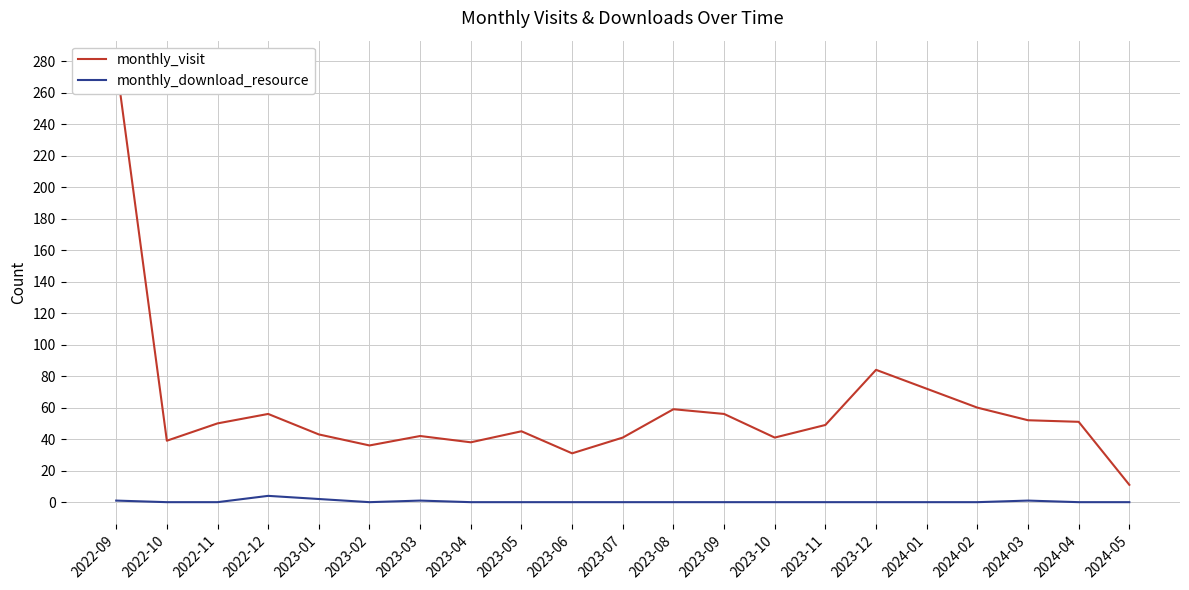

What position from the right is 2024-02?

4